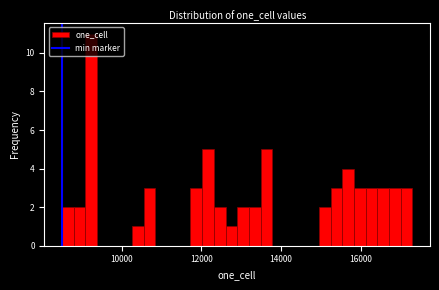

Around what value on the x-axis is the tallest bar? Give the approximate position of its centre, as read against the axis.

9200